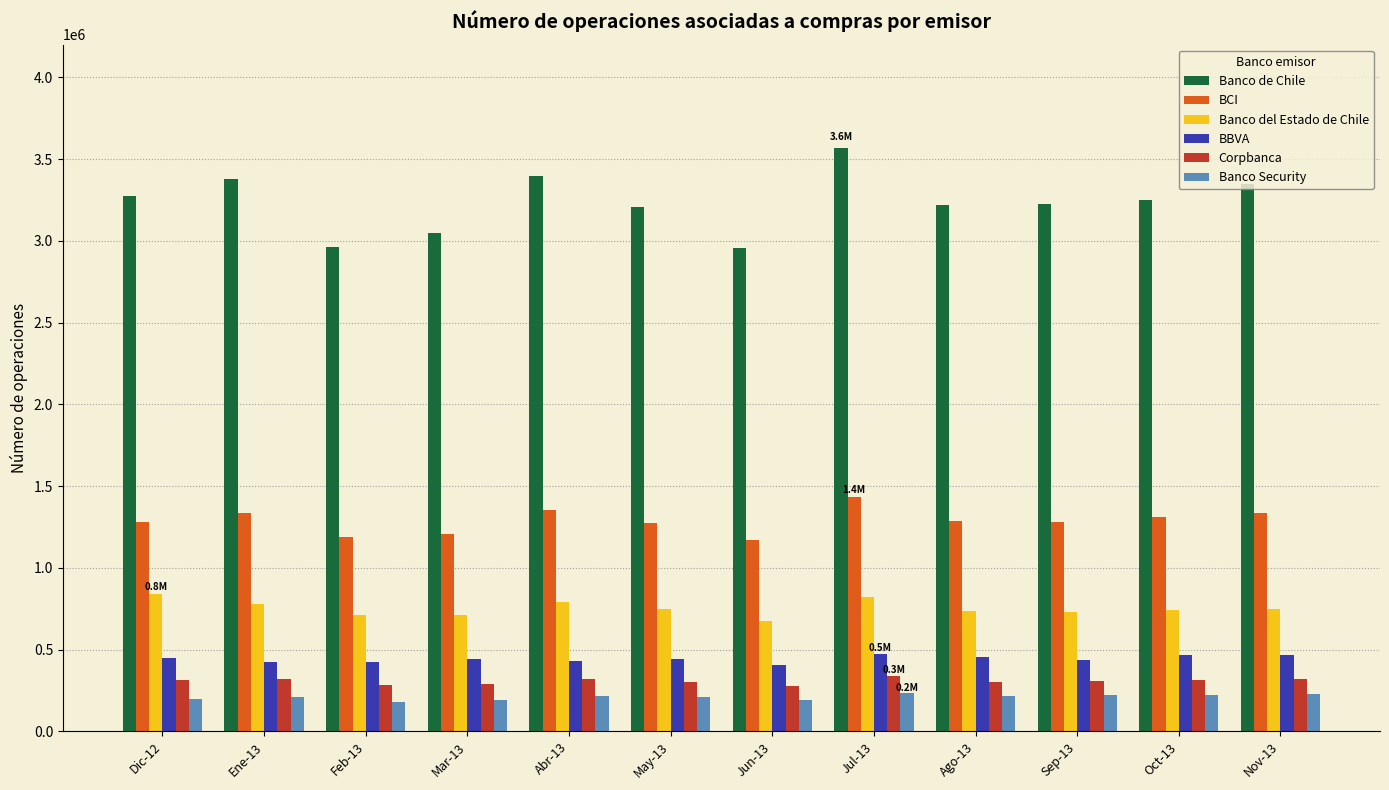

What is the smallest value displayed?

179683